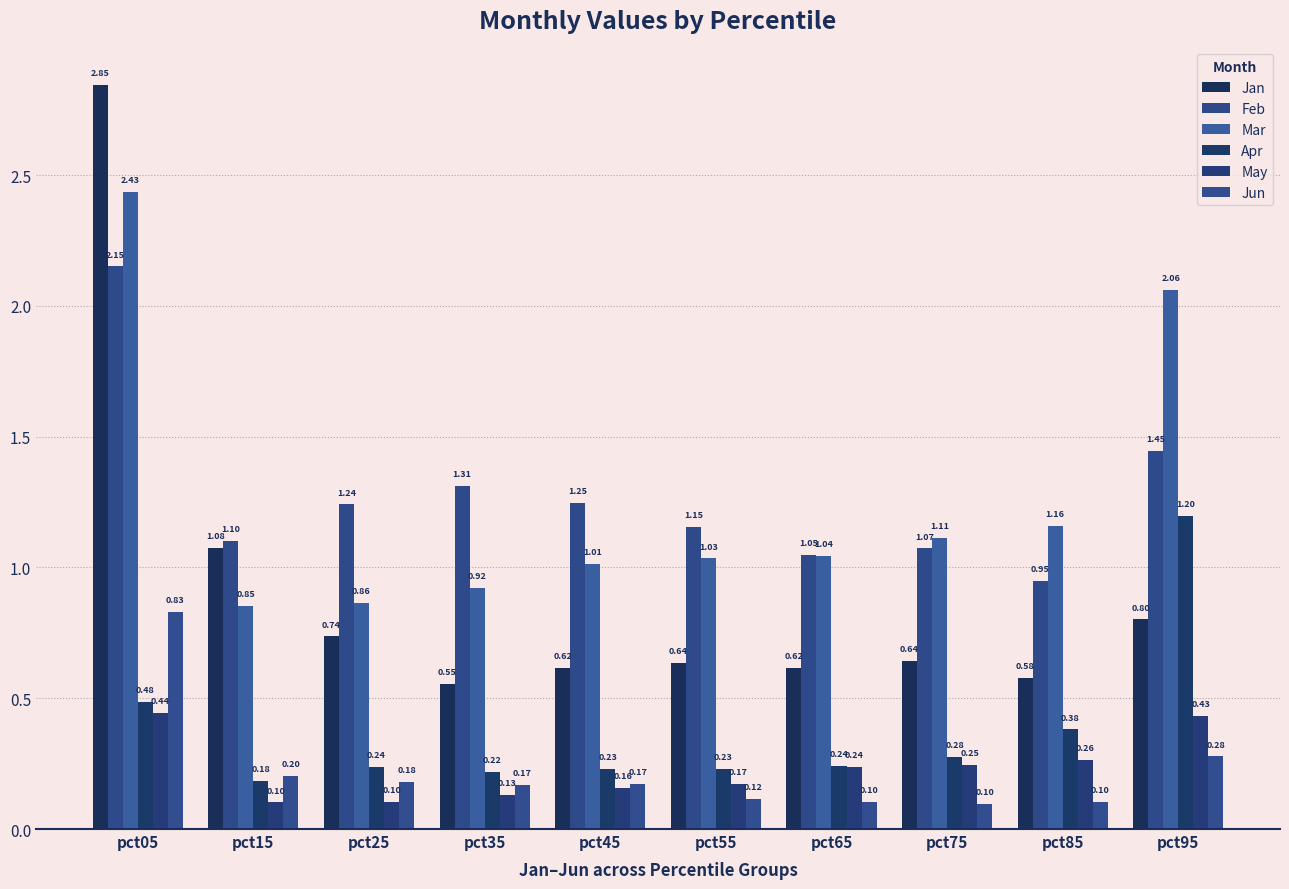

Reading left to right, extract all data points from this chart.

Jan: 2.8	1.1	0.7	0.6	0.6	0.6	0.6	0.6	0.6	0.8
Feb: 2.2	1.1	1.2	1.3	1.2	1.2	1.0	1.1	0.9	1.4
Mar: 2.4	0.9	0.9	0.9	1.0	1.0	1.0	1.1	1.2	2.1
Apr: 0.5	0.2	0.2	0.2	0.2	0.2	0.2	0.3	0.4	1.2
May: 0.4	0.1	0.1	0.1	0.2	0.2	0.2	0.2	0.3	0.4
Jun: 0.8	0.2	0.2	0.2	0.2	0.1	0.1	0.1	0.1	0.3